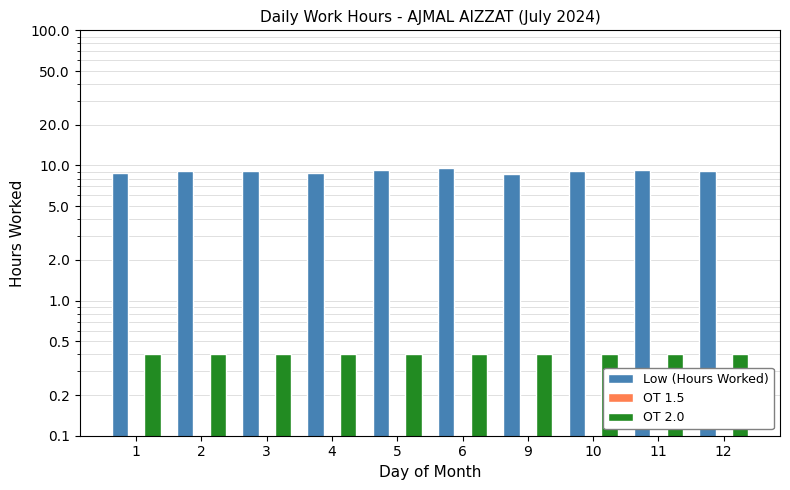

Between 2 and 3, which series saw the biggest shift?

Low (Hours Worked)